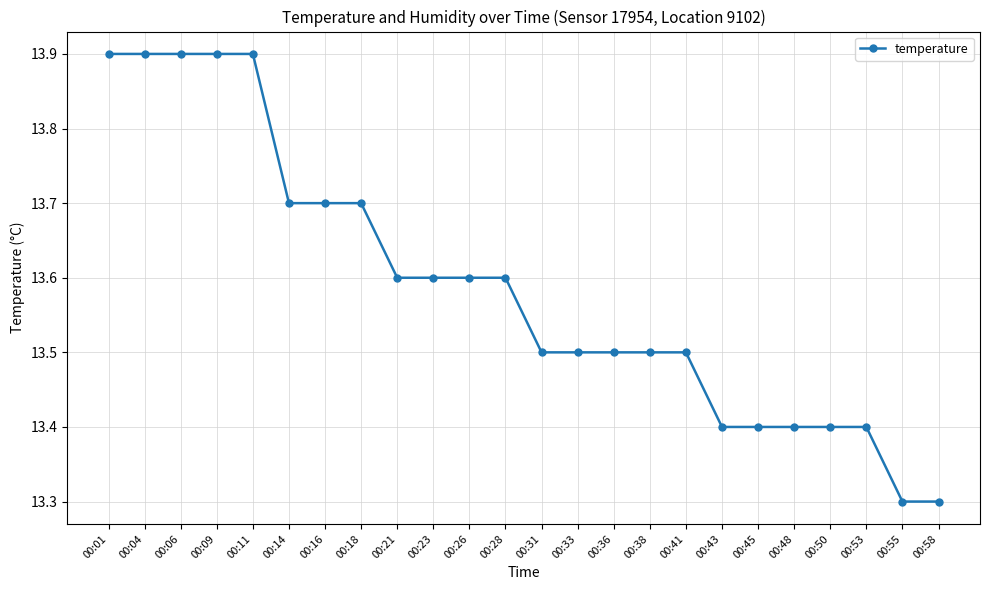

Is this an area chart (filled region under the line)?

No